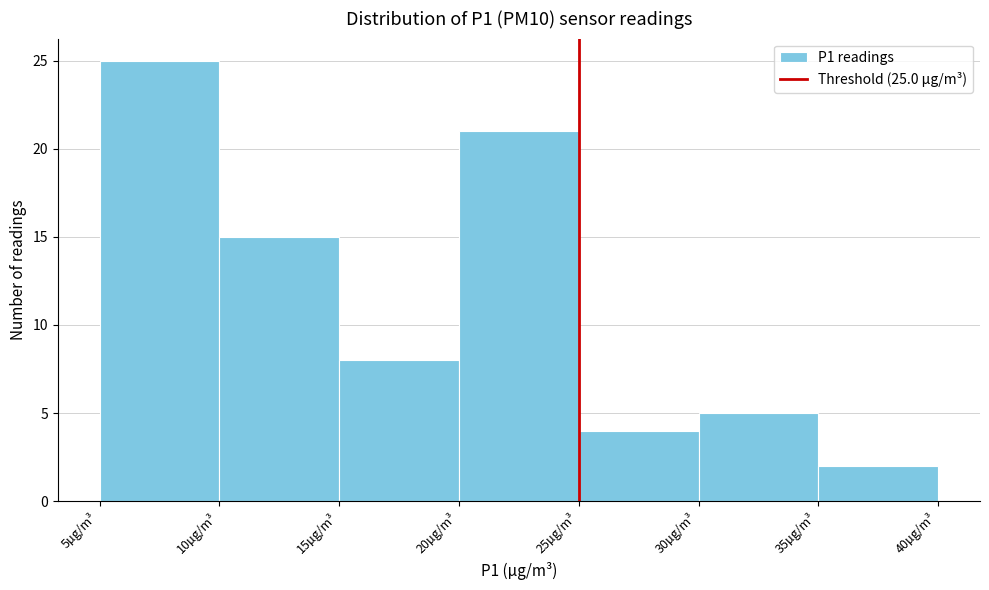

Over which range of the x-axis is the bar tallest?

5 to 10